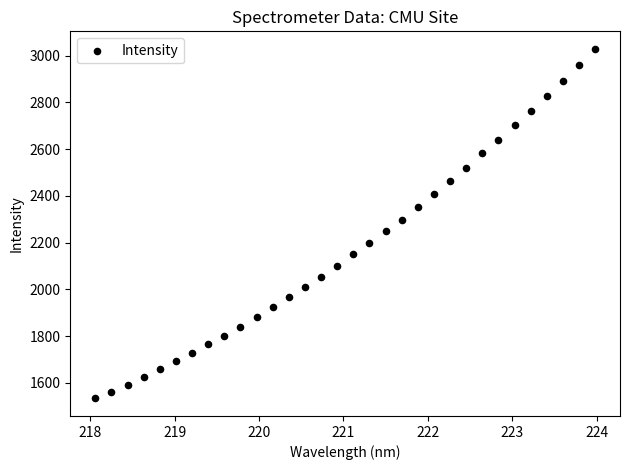

What is the range of X values (max minus min)?

5.9